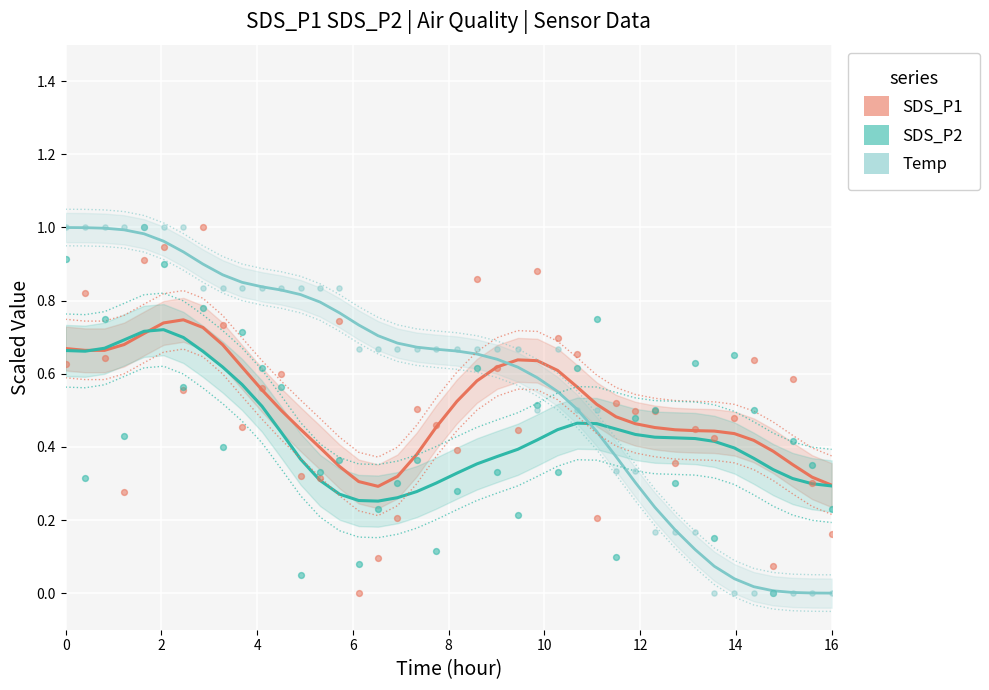

Is the value of Temp at 10 greater than the value of SDS_P2 at 17?

Yes